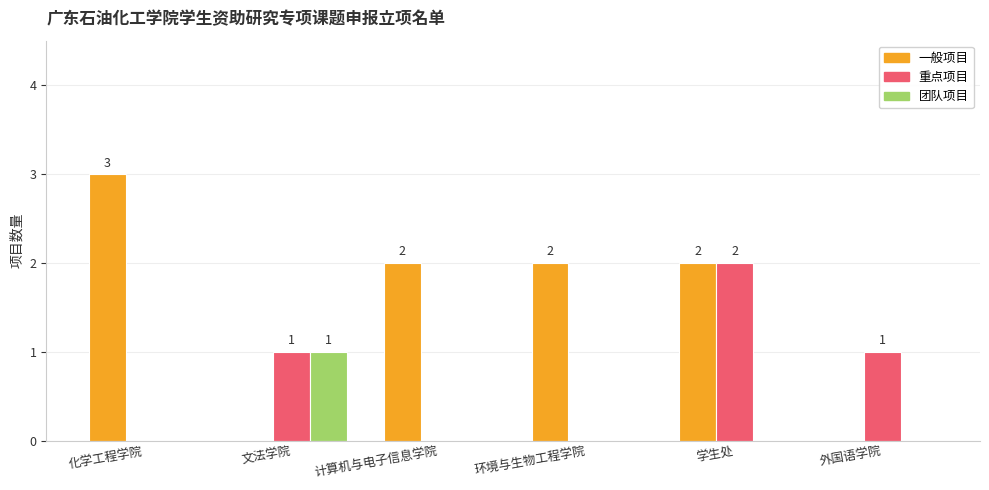

What are all the series names shown in the legend?

一般项目, 重点项目, 团队项目